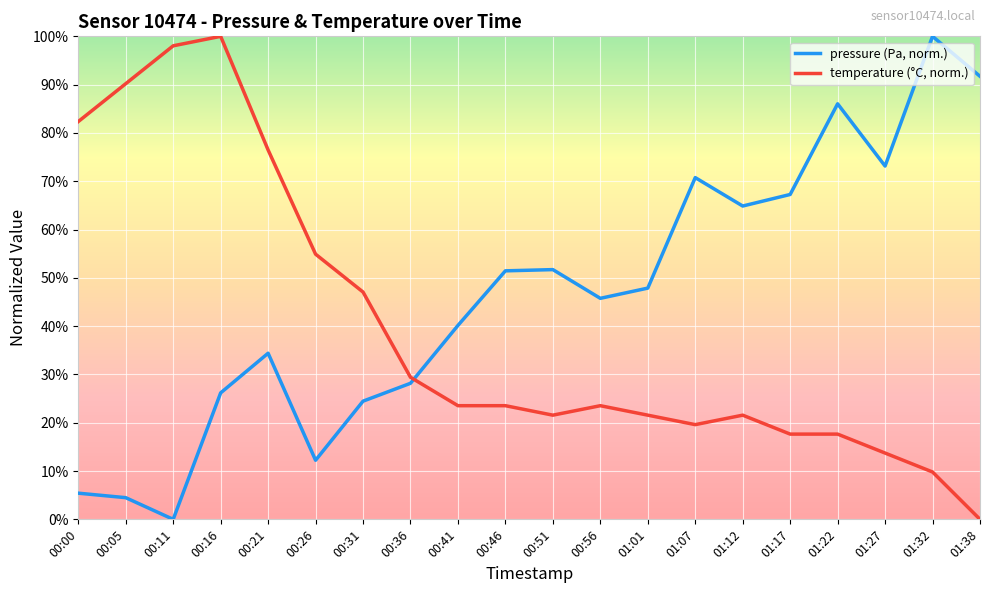

At which category is the sum across all series the highest?

00:16